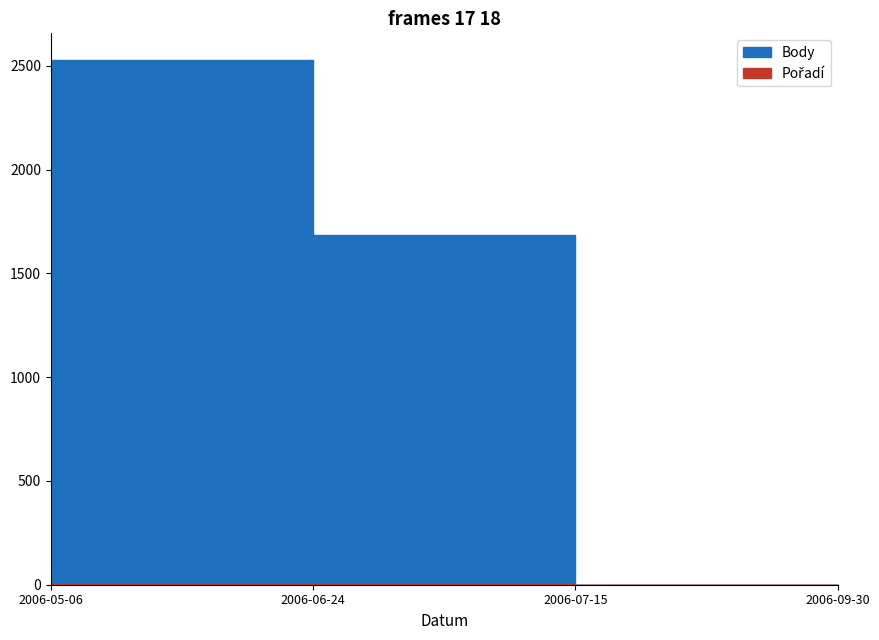

What is the label of the 1st point from the right?

2006-09-30